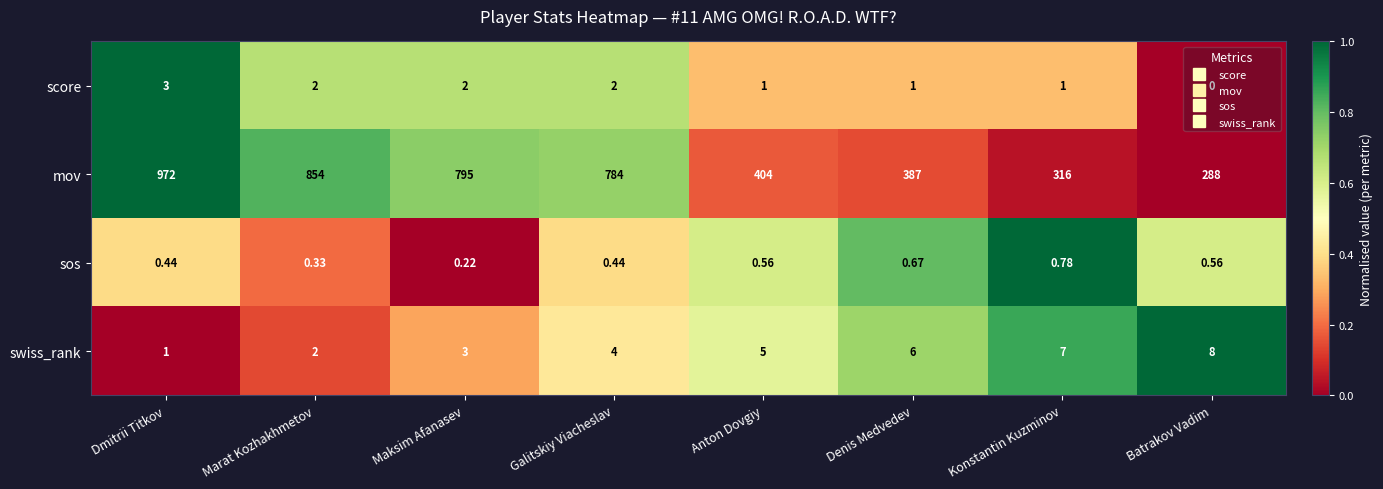

Which series has the largest range (max minus min)?

mov